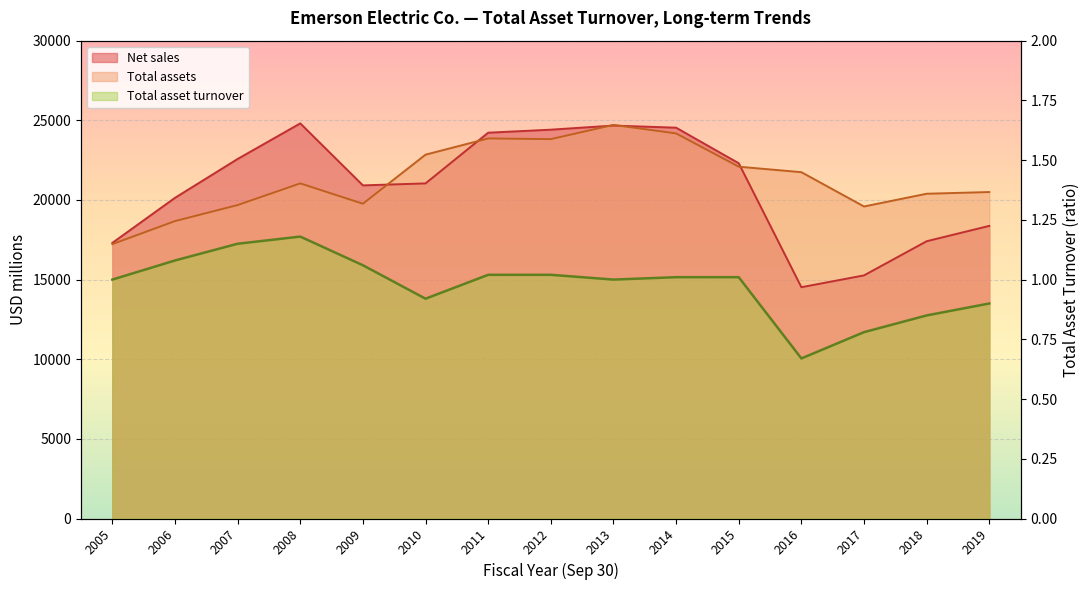

What is the difference between the Net sales values at 2013 and 2011?

447.0